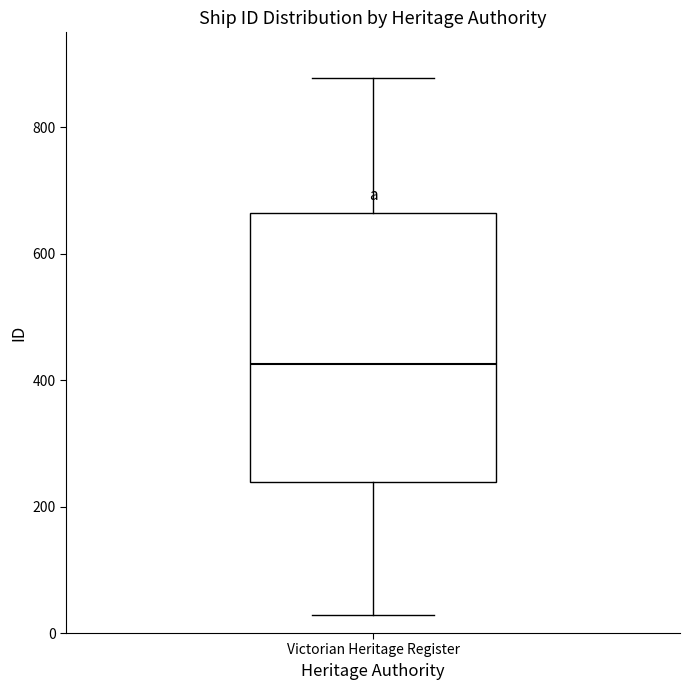

Where does the upper whisker of the box for Victorian Heritage Register end on the y-axis? The values are not printed on the chart, so give them approximately, as read against the axis.

880